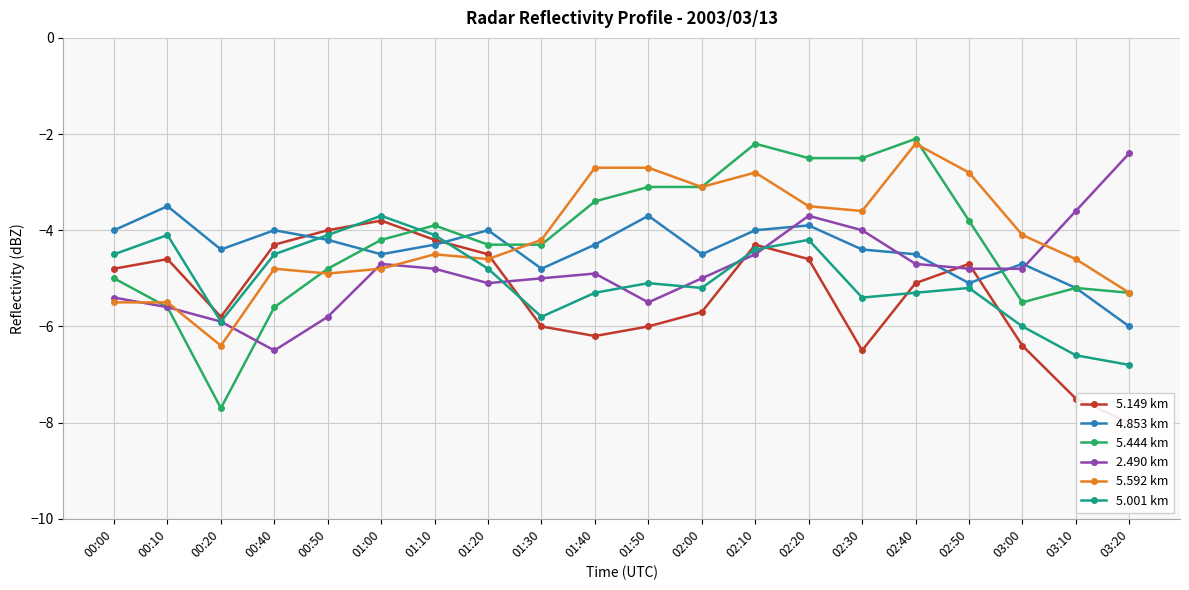

Reading right to left, transcribe all the data shown in this chart.

5.149 km: -8.0	-7.5	-6.4	-4.7	-5.1	-6.5	-4.6	-4.3	-5.7	-6.0	-6.2	-6.0	-4.5	-4.2	-3.8	-4.0	-4.3	-5.8	-4.6	-4.8
4.853 km: -6.0	-5.2	-4.7	-5.1	-4.5	-4.4	-3.9	-4.0	-4.5	-3.7	-4.3	-4.8	-4.0	-4.3	-4.5	-4.2	-4.0	-4.4	-3.5	-4.0
5.444 km: -5.3	-5.2	-5.5	-3.8	-2.1	-2.5	-2.5	-2.2	-3.1	-3.1	-3.4	-4.3	-4.3	-3.9	-4.2	-4.8	-5.6	-7.7	-5.6	-5.0
2.490 km: -2.4	-3.6	-4.8	-4.8	-4.7	-4.0	-3.7	-4.5	-5.0	-5.5	-4.9	-5.0	-5.1	-4.8	-4.7	-5.8	-6.5	-5.9	-5.6	-5.4
5.592 km: -5.3	-4.6	-4.1	-2.8	-2.2	-3.6	-3.5	-2.8	-3.1	-2.7	-2.7	-4.2	-4.6	-4.5	-4.8	-4.9	-4.8	-6.4	-5.5	-5.5
5.001 km: -6.8	-6.6	-6.0	-5.2	-5.3	-5.4	-4.2	-4.4	-5.2	-5.1	-5.3	-5.8	-4.8	-4.1	-3.7	-4.1	-4.5	-5.9	-4.1	-4.5